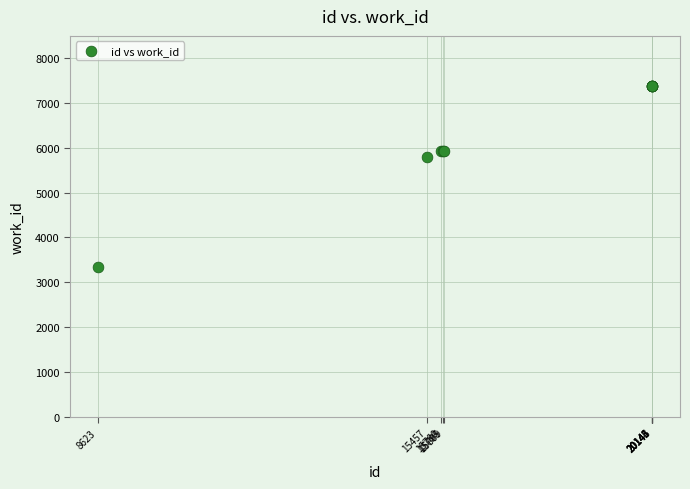

What Y value in the scatter plot is closest to 5366?

5795